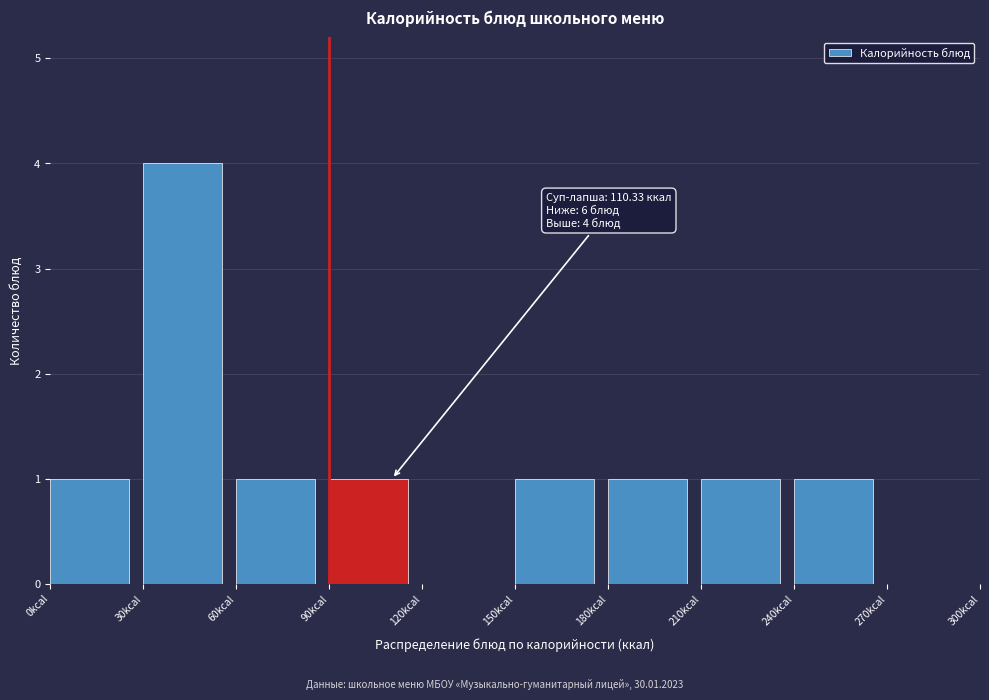

Which range on the x-axis has the tallest bar?

30 to 60